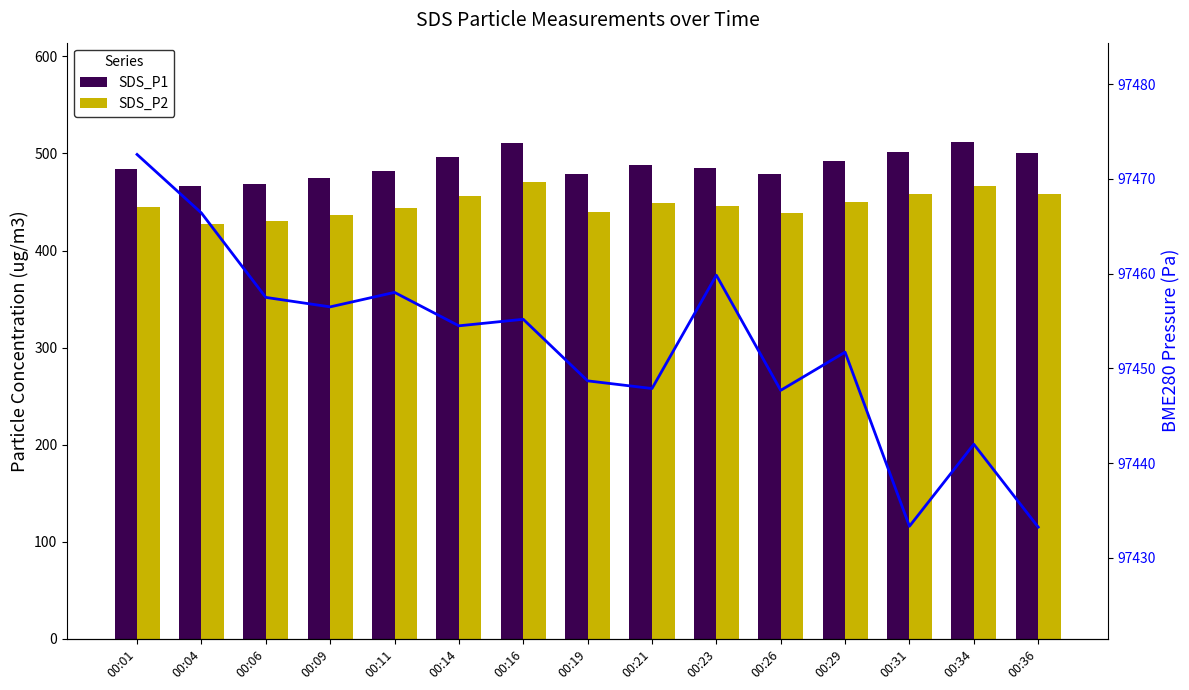

How many data points in SDS_P1 are less than 485?

7